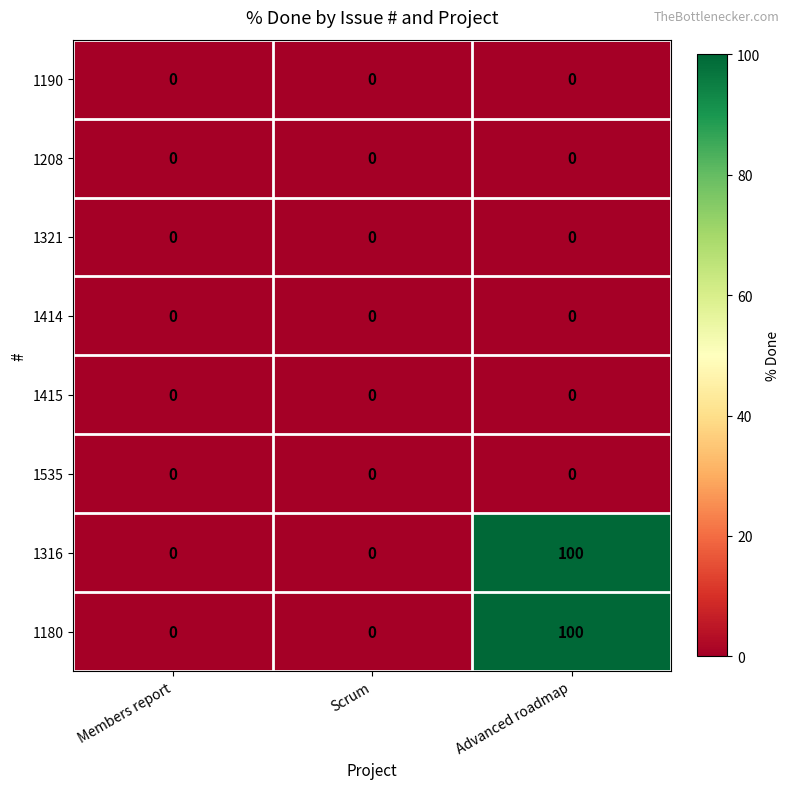

What is the sum of the 1316 values at Scrum and Advanced roadmap?

100